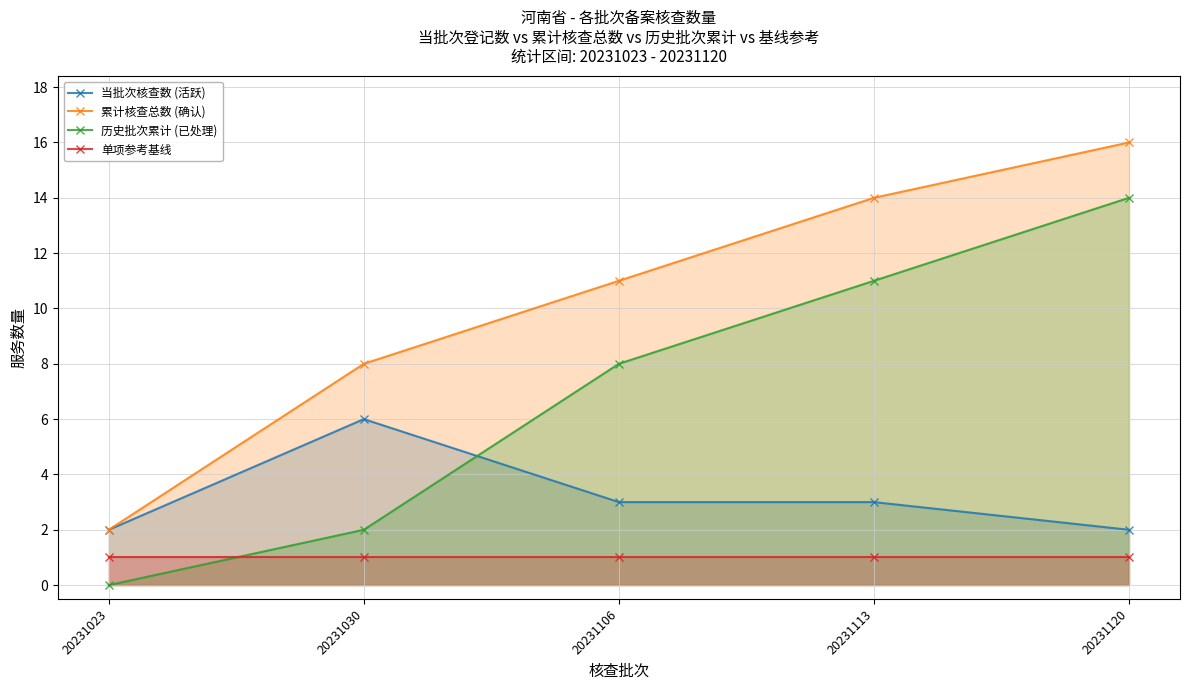

Where is 累计核查总数 (确认) nearest to the value 9?

20231030